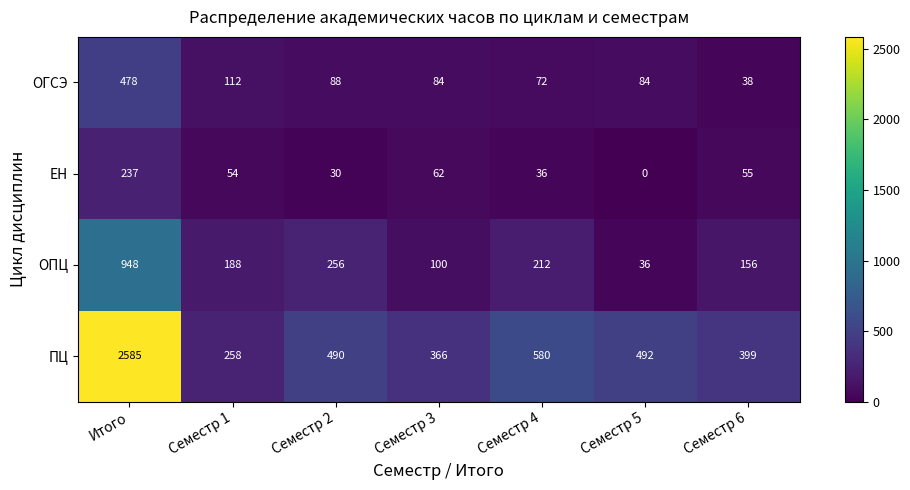

What value does the ОПЦ series have at Семестр 1, to the nearest 50?

200